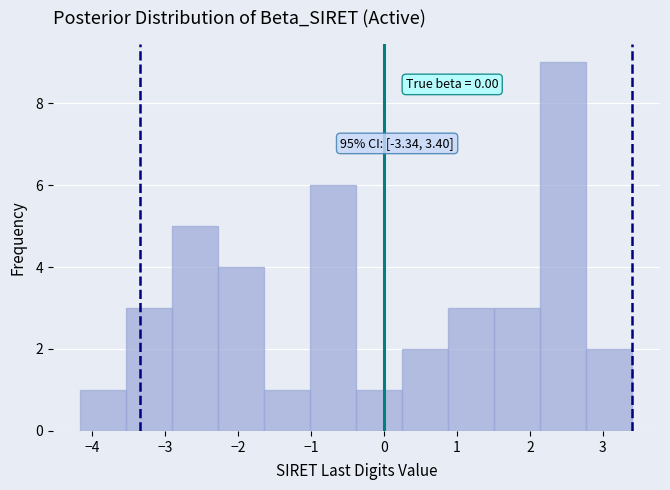

Which range on the x-axis has the tallest bar?

2.1 to 2.8